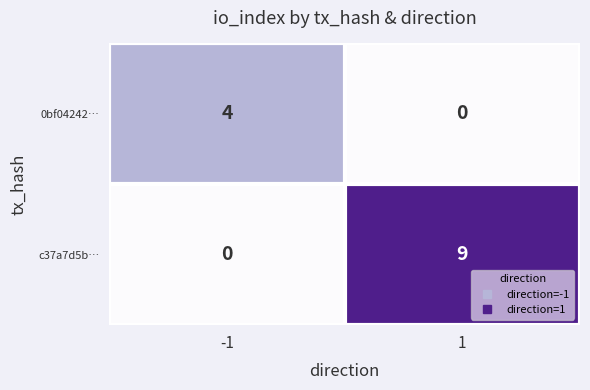

Reading left to right, what are all the values shown in this chart?

0bf04242…: -1=4	1=0
c37a7d5b…: -1=0	1=9